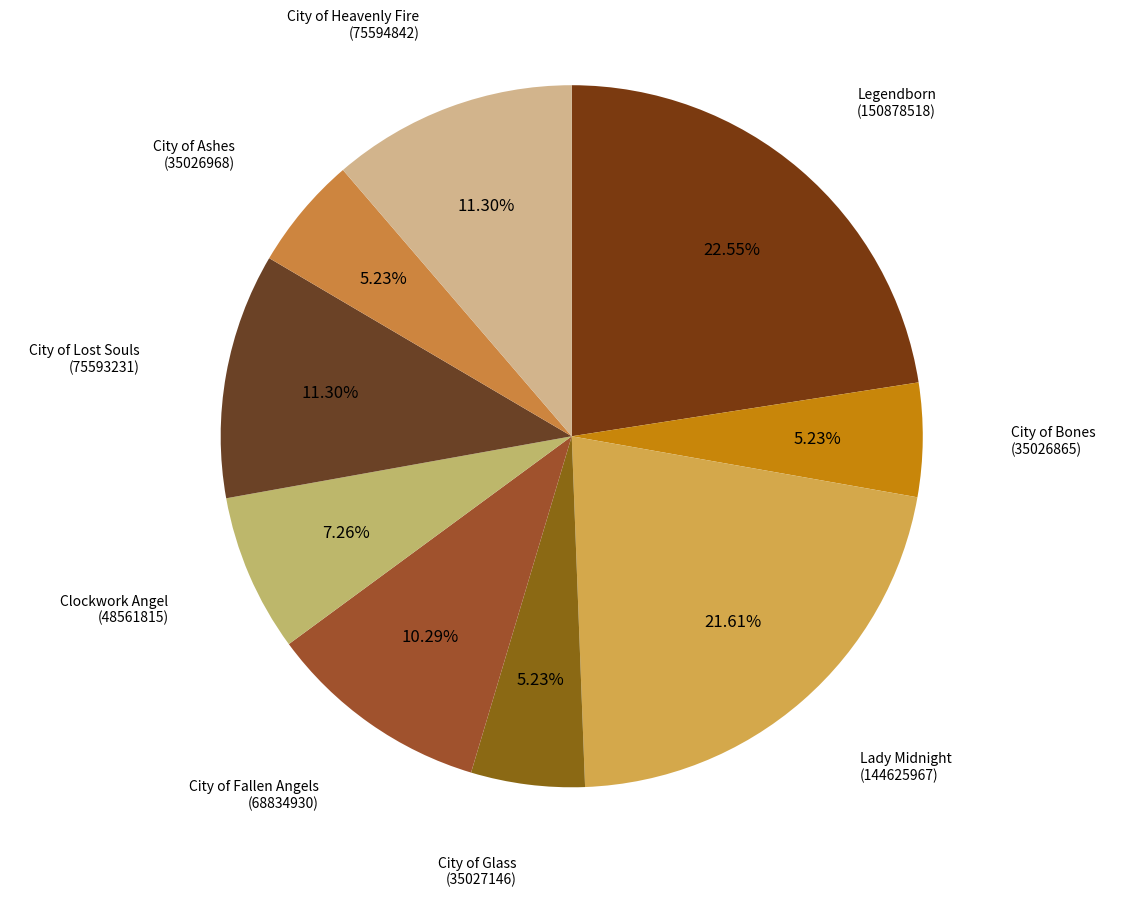

Approximately how many times larger is the value at City of Heavenly Fire compared to City of Glass?

2.2